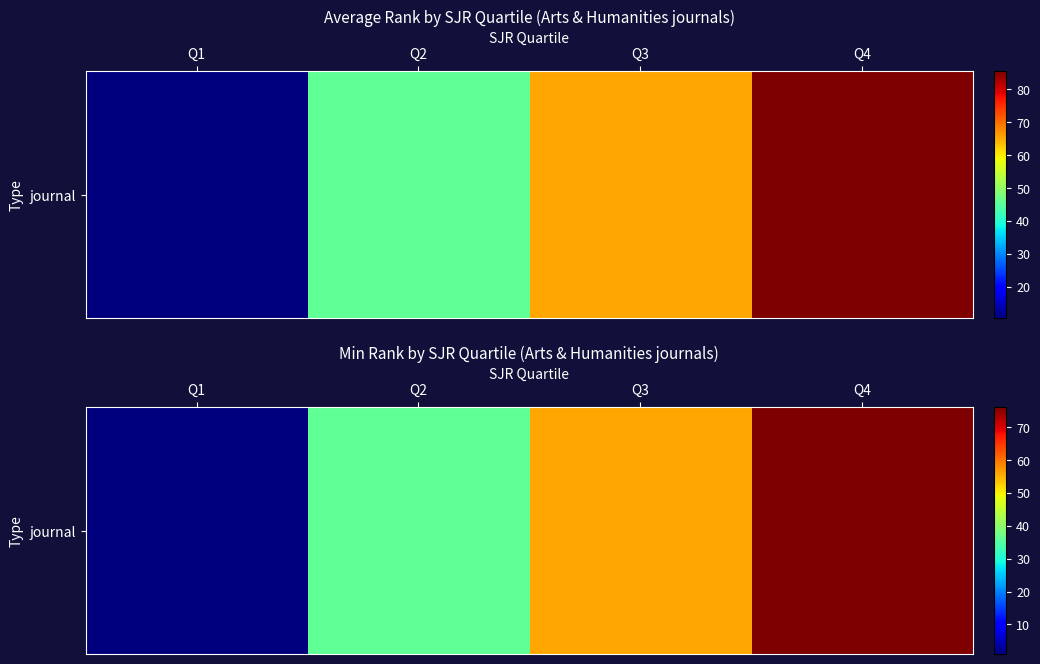

The chart shows a value of 1 at Q1. True or false?

True